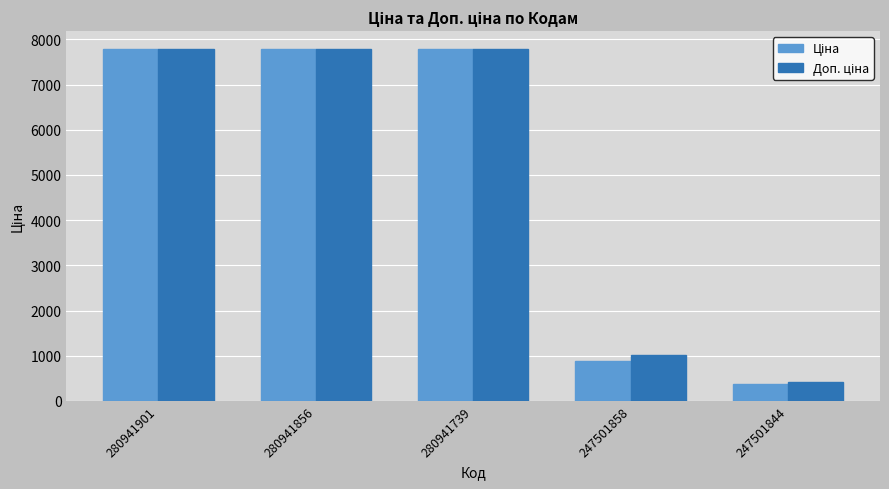

At how many categories does at least one series exceed 1116?

3